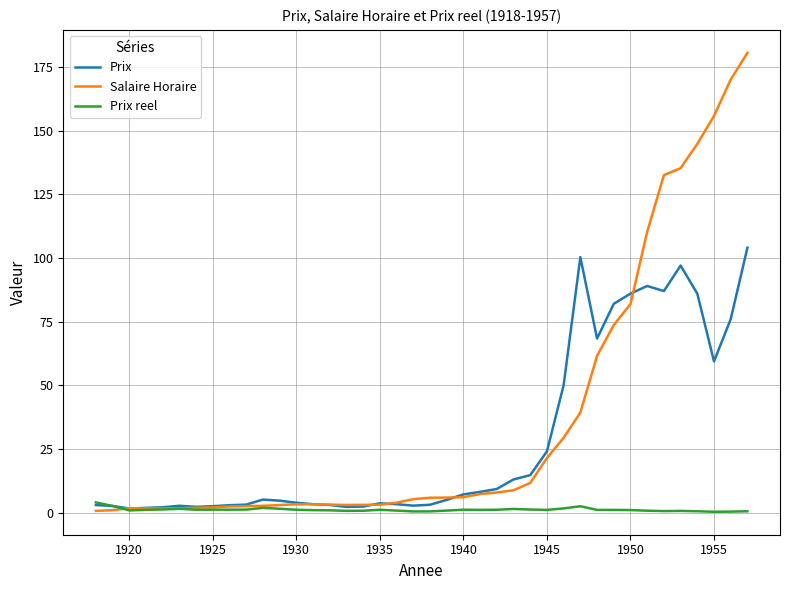

What is the minimum value for Salaire Horaire?

0.7